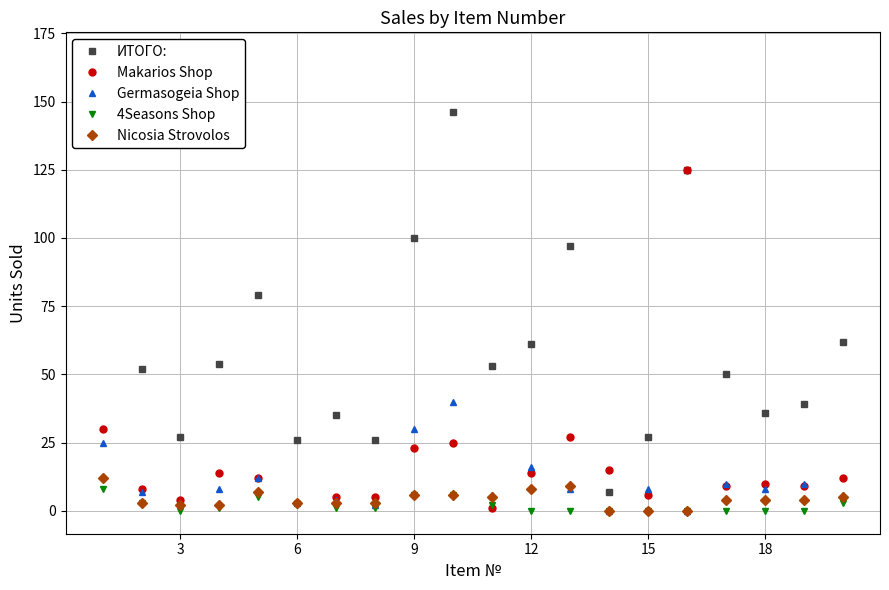

At which category does Germasogeia Shop reach its first local valley?

3